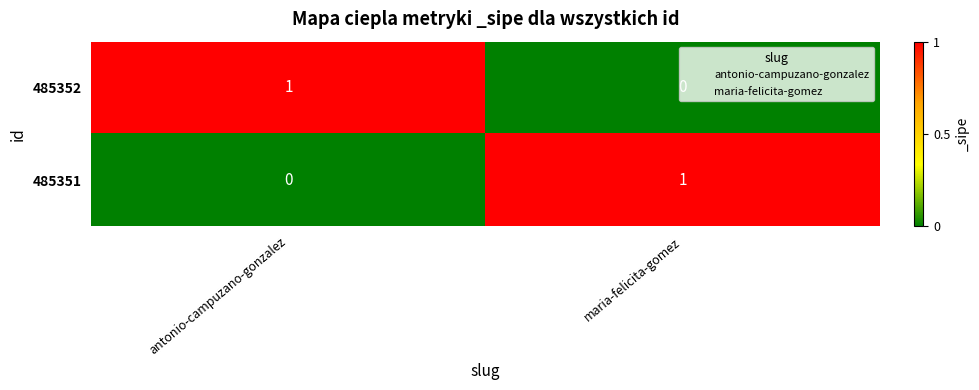

Is it true that 485352 equals 0 at antonio-campuzano-gonzalez?

False